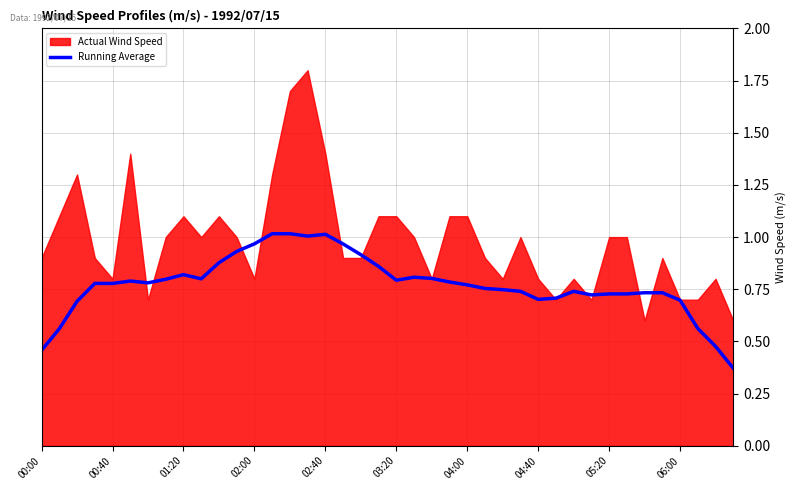

True or false: the data shows 0.4 at 01:20.

False